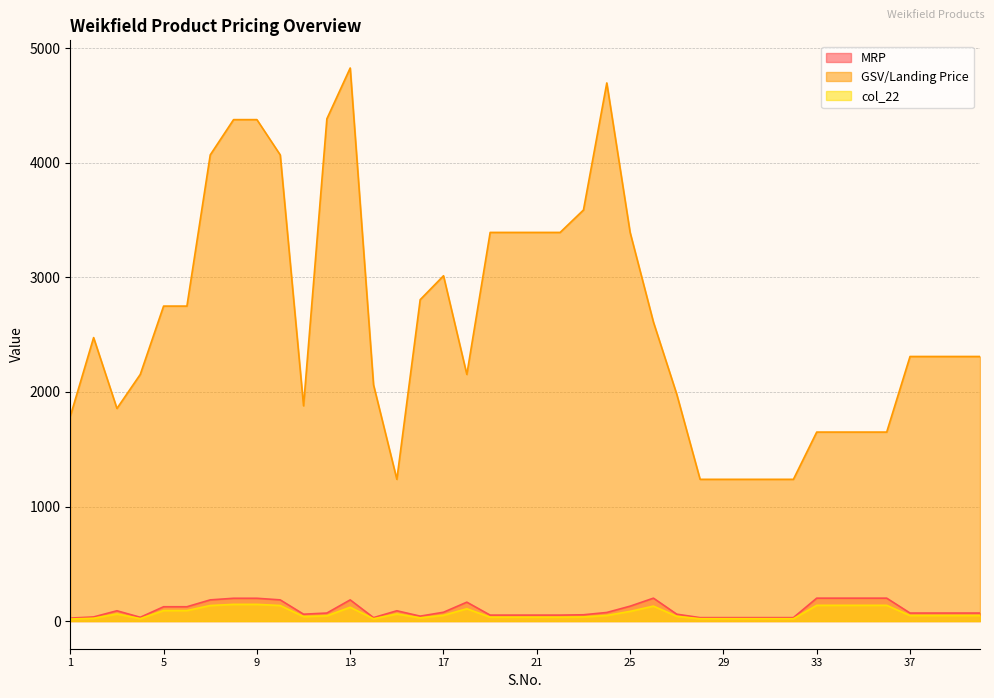

Reading left to right, transcribe all the data shown in this chart.

MRP: 26.0	36.0	90.0	33.0	125.0	125.0	185.0	199.0	199.0	185.0	60.0	70.0	185.0	30.0	90.0	43.0	77.0	165.0	52.0	52.0	52.0	52.0	55.0	75.0	130.0	200.0	60.0	30.0	30.0	30.0	30.0	30.0	200.0	200.0	200.0	200.0	70.0	70.0	70.0	70.0
GSV/Landing Price: 1787.5	2475.0	1856.2	2153.4	2750.0	2750.0	4070.0	4378.0	4378.0	4070.0	1879.3	4385.1	4828.8	2062.5	1237.5	2805.9	3014.8	2153.4	3393.2	3393.2	3393.2	3393.2	3589.0	4698.3	3393.2	2610.2	1980.0	1237.5	1237.5	1237.5	1237.5	1237.5	1650.0	1650.0	1650.0	1650.0	2310.0	2310.0	2310.0	2310.0
col_22: 17.9	24.8	61.9	21.5	91.7	91.7	135.7	145.9	145.9	135.7	39.1	45.7	120.7	20.6	61.9	28.1	50.2	107.7	33.9	33.9	33.9	33.9	35.9	48.9	84.8	130.5	41.2	20.6	20.6	20.6	20.6	20.6	137.5	137.5	137.5	137.5	48.1	48.1	48.1	48.1